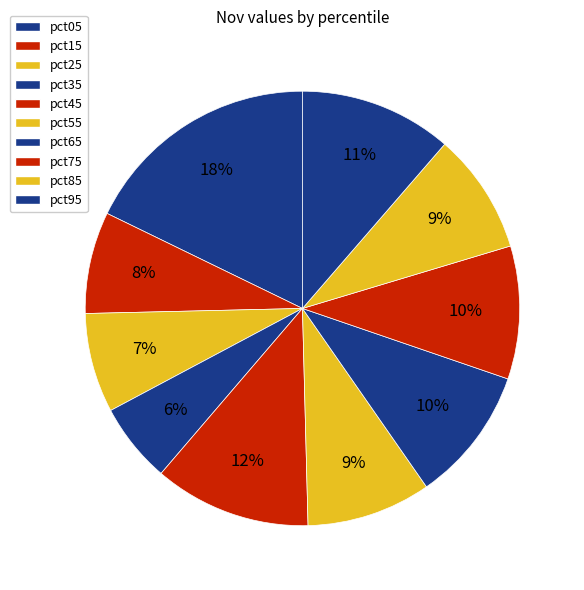

Which category has the biggest portion of the pie?

pct05